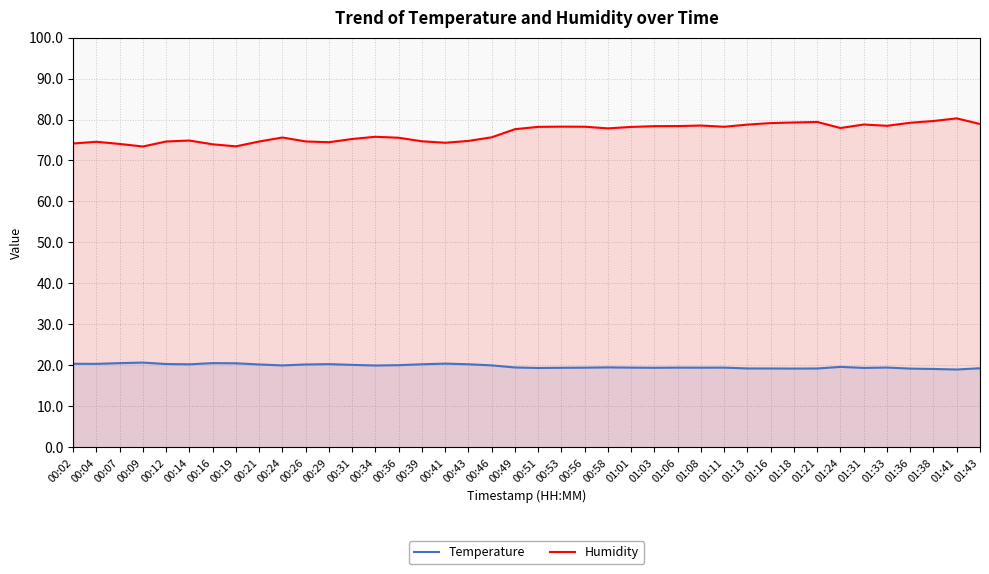

The value of Temperature at 00:09 is 20.7. True or false?

True